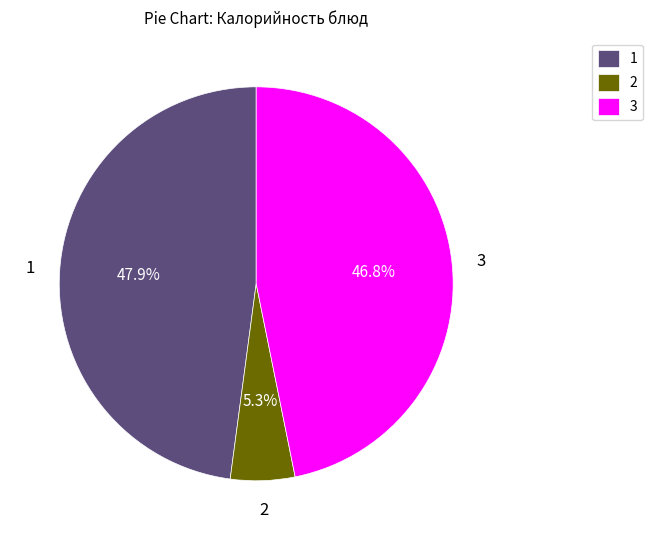

Combined, what portion of the pie is 1 and 3?

94.7%